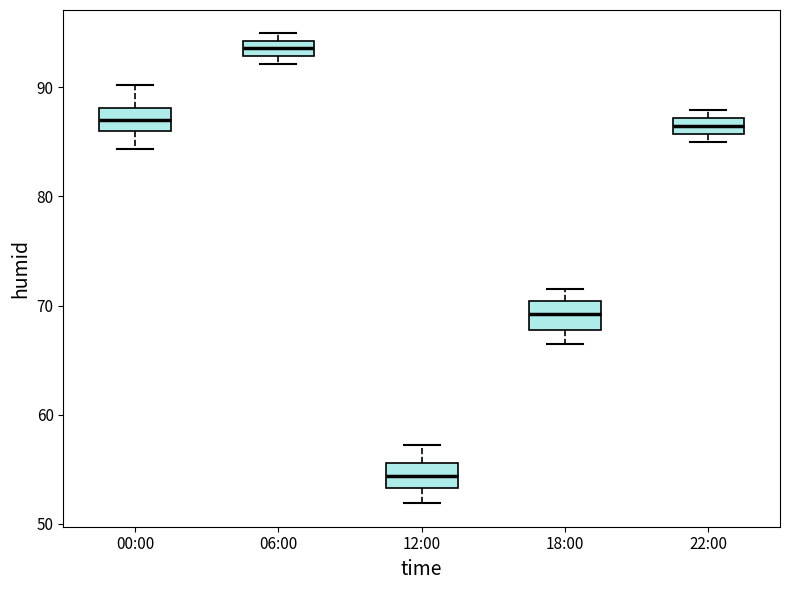

Where does the median line of the box for 12:00 sit on the y-axis? The values are not printed on the chart, so give them approximately, as read against the axis.

54